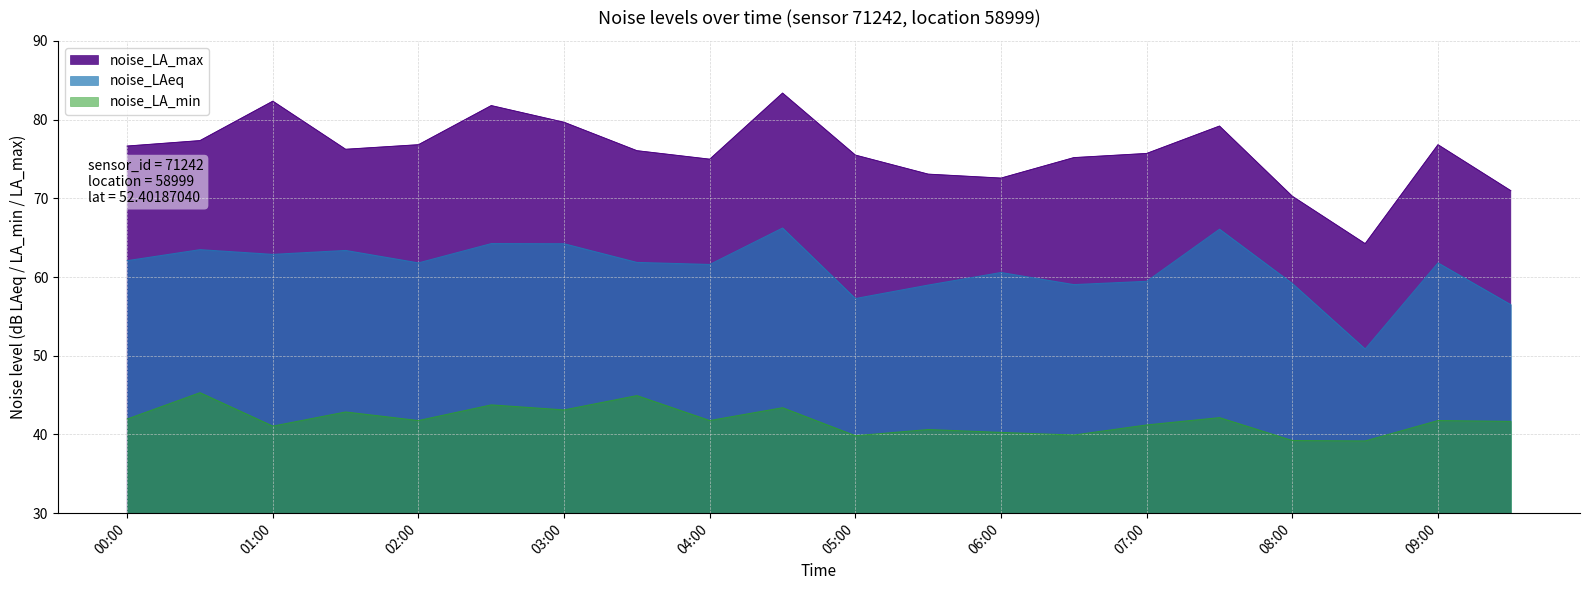

The noise_LA_min series shows 14.4 at 02:00. True or false?

False